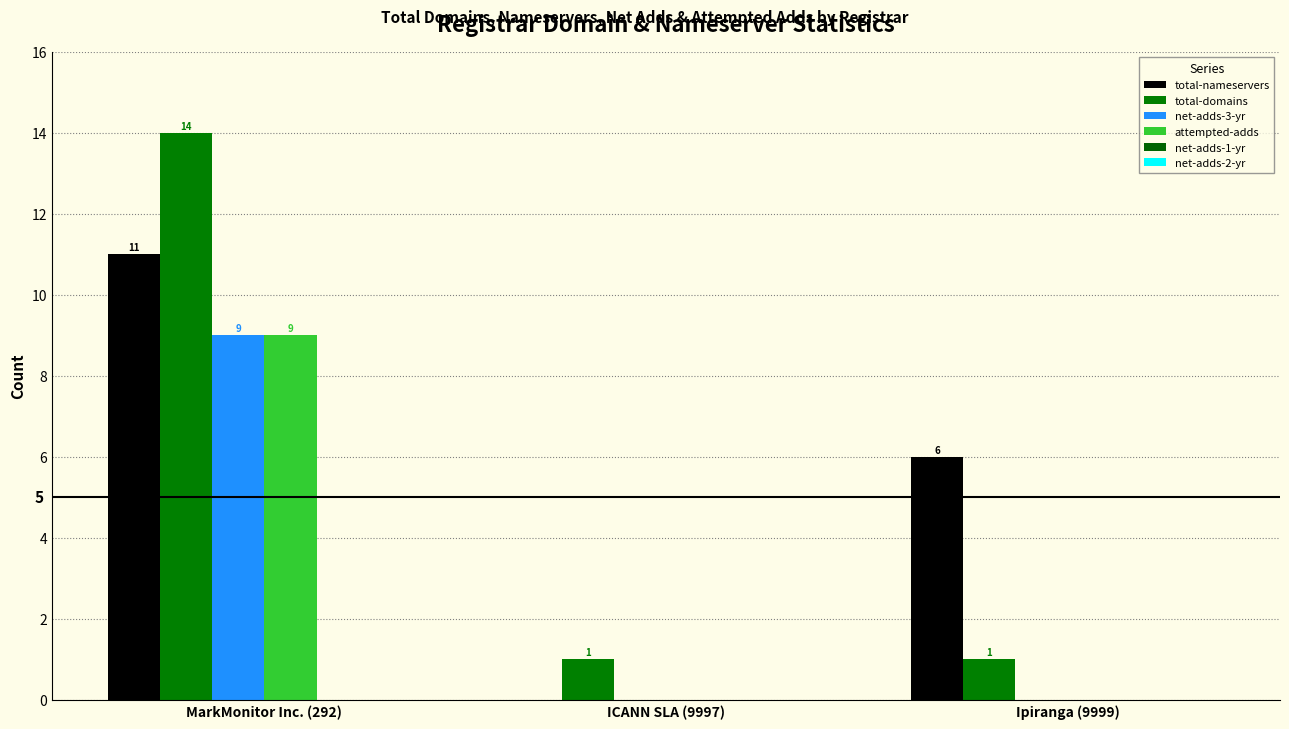

What is the spread (max minus min) of values at Ipiranga (9999)?

6